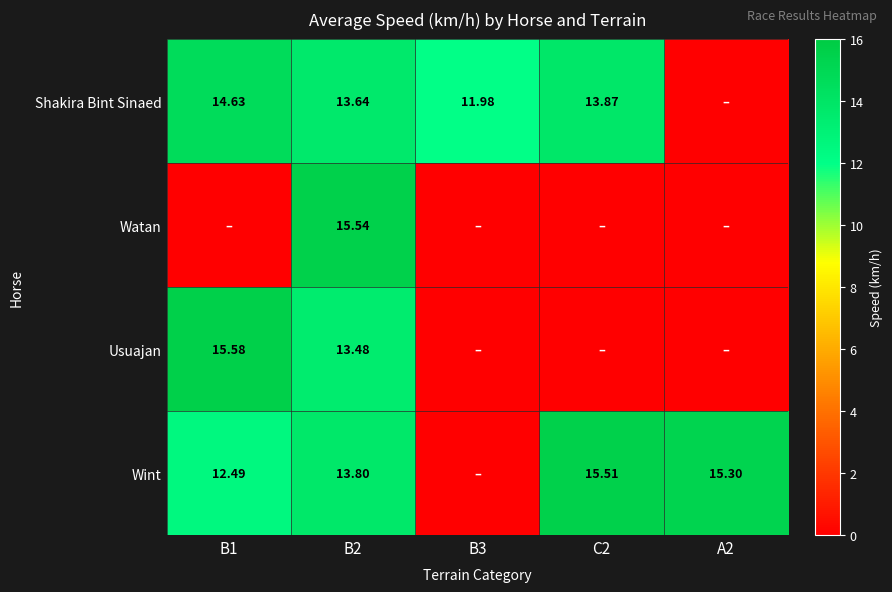

The value of Wint at B2 is 13.8. True or false?

True